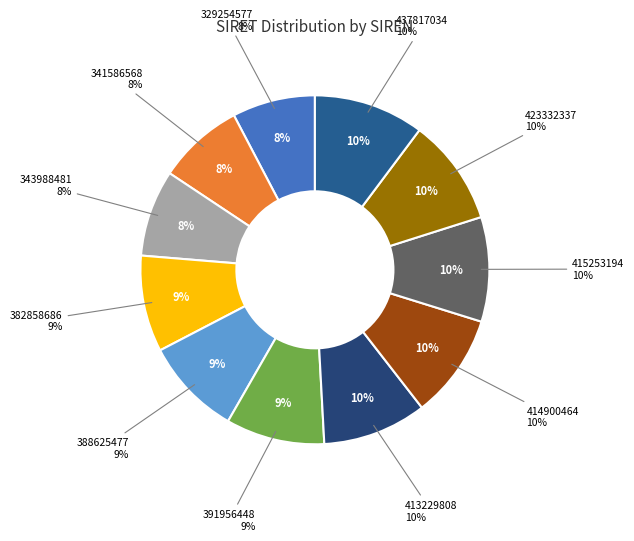

Rank the categories by value from lowest to highest.

329254577, 341586568, 343988481, 382858686, 388625477, 391956448, 413229808, 414900464, 415253194, 423332337, 437817034